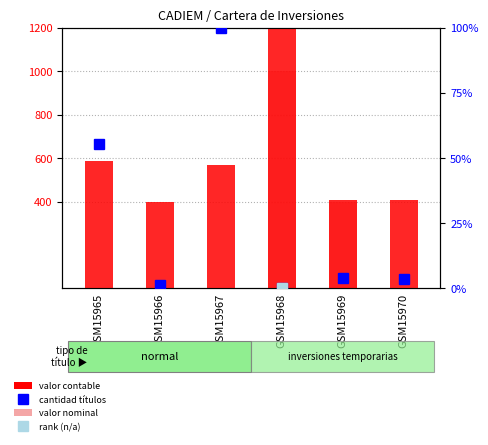

How many values in the VALOR CONTABLE series are below 566?

3